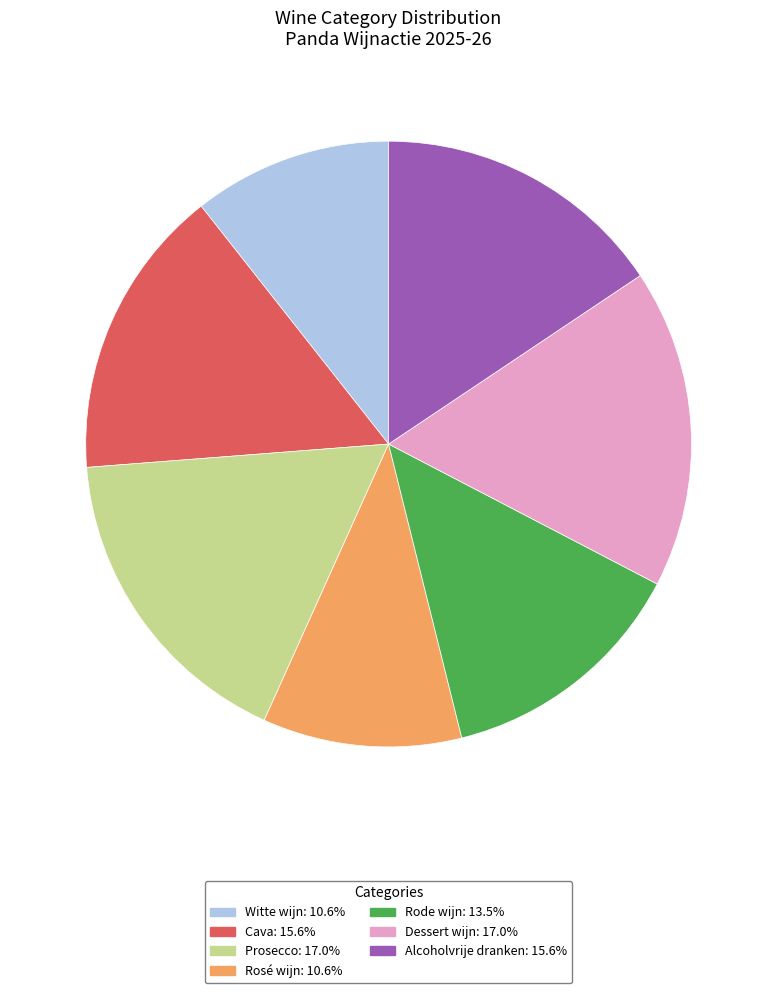

What is the ratio of the value at Rosé wijn to the value at Dessert wijn?

0.6